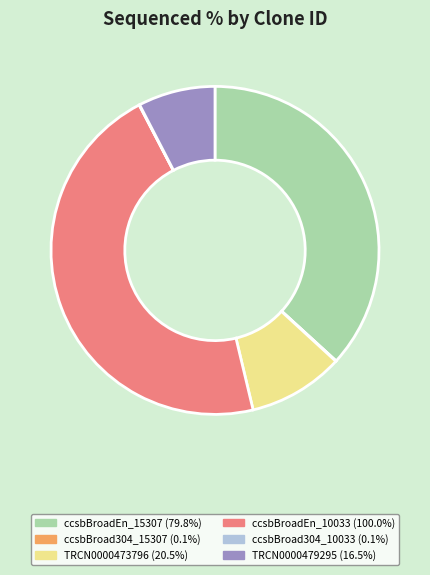

Which slice is the largest?

ccsbBroadEn_10033